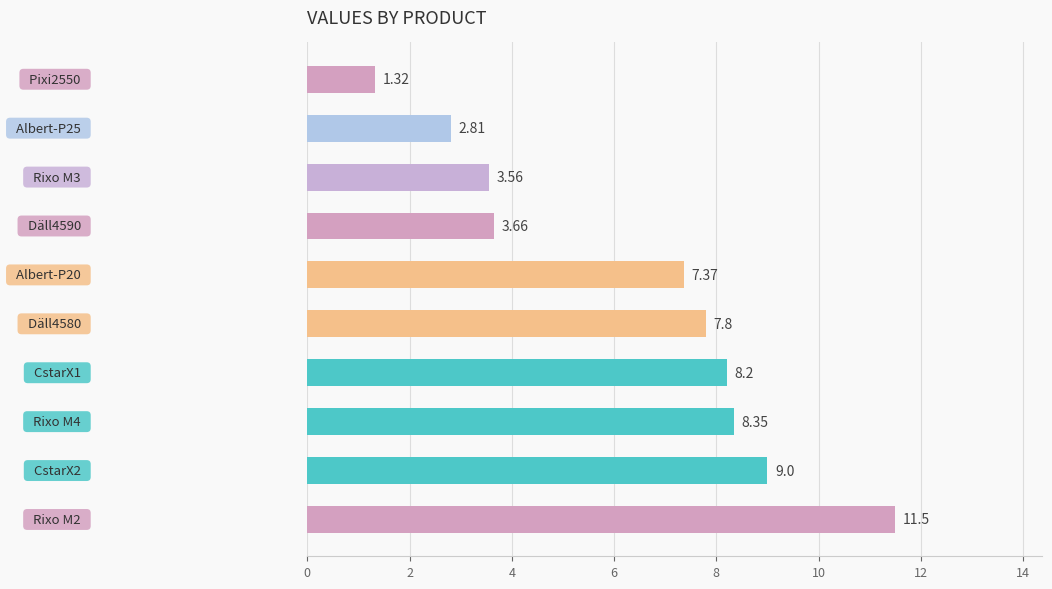

What is the sum of all values?

63.6